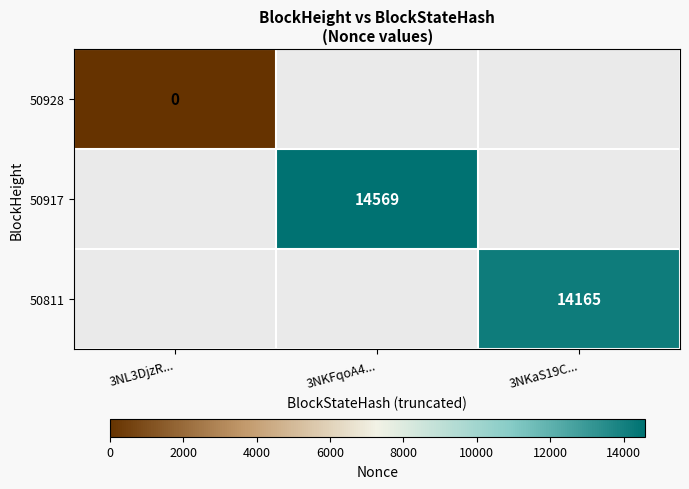

Is it true that 50811 equals 14165 at 3NKaS19C...?

True